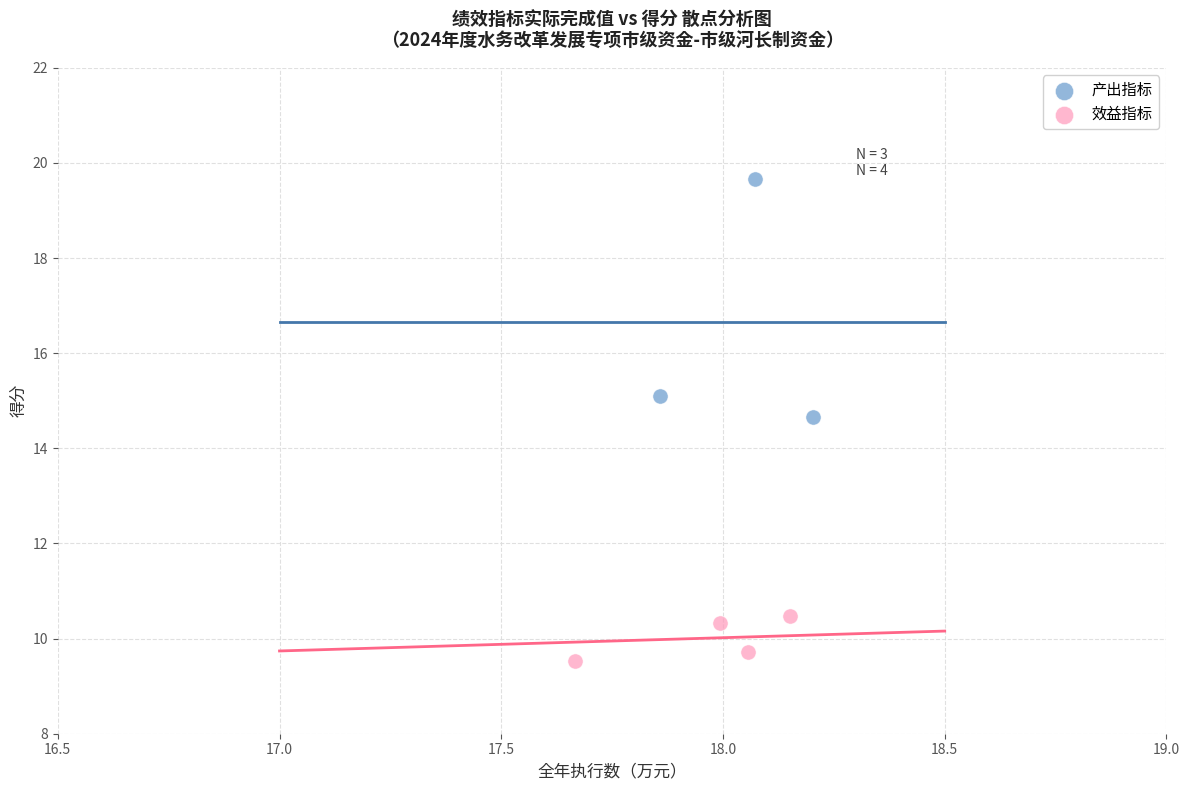

Which series has the largest Y range (max minus min)?

产出指标